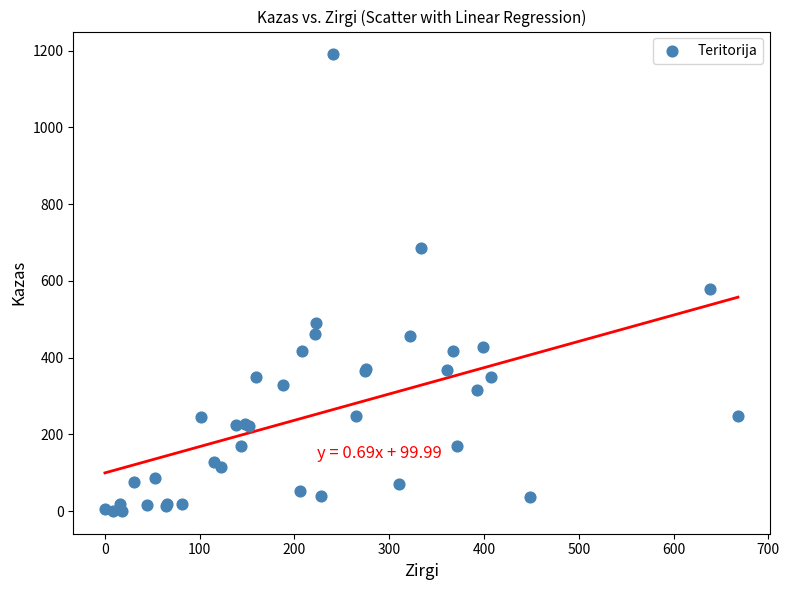

What Y value in the scatter plot is closest to 595?

578